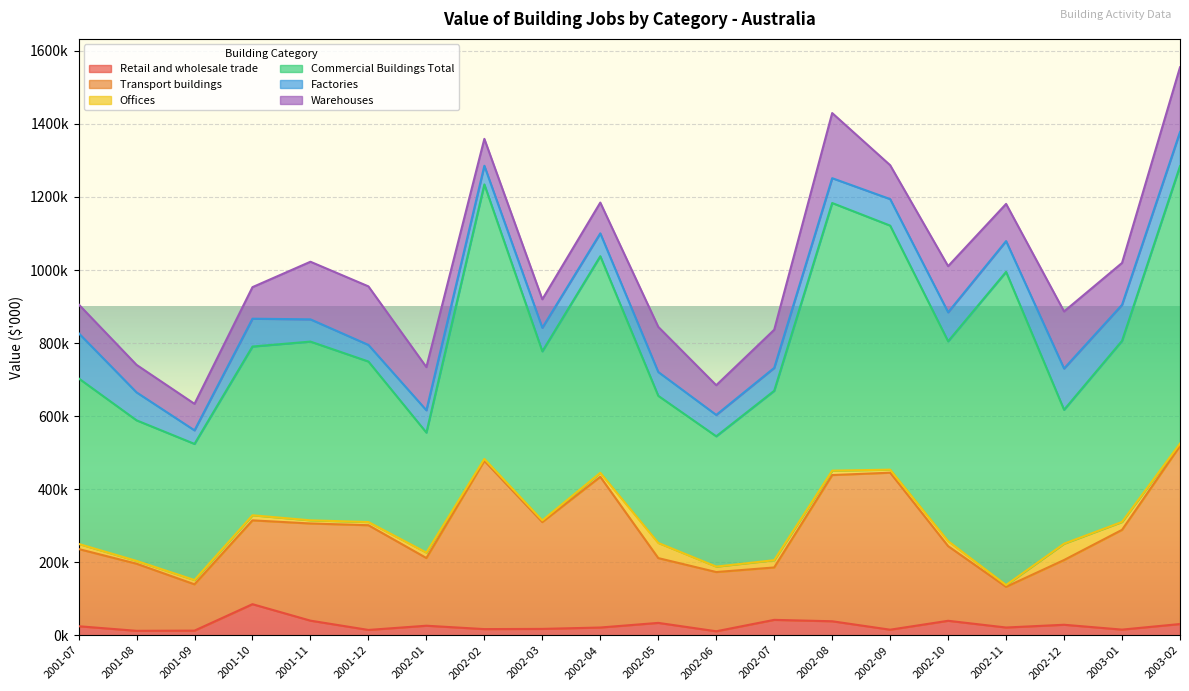

What is the label of the 1st point from the left?

2001-07